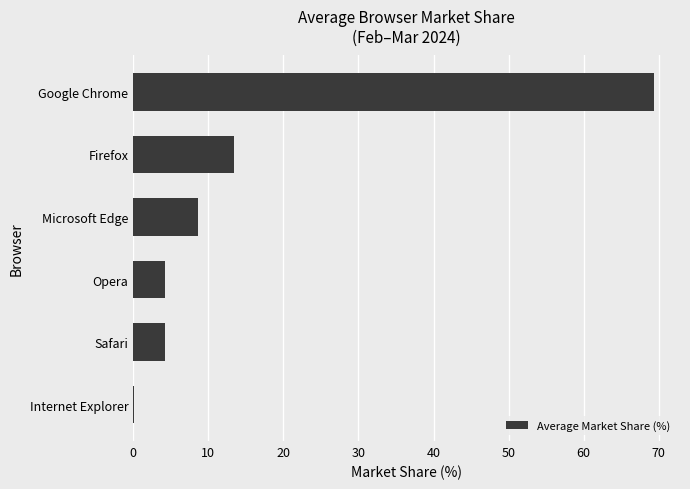

What is the sum of all values?

100.0